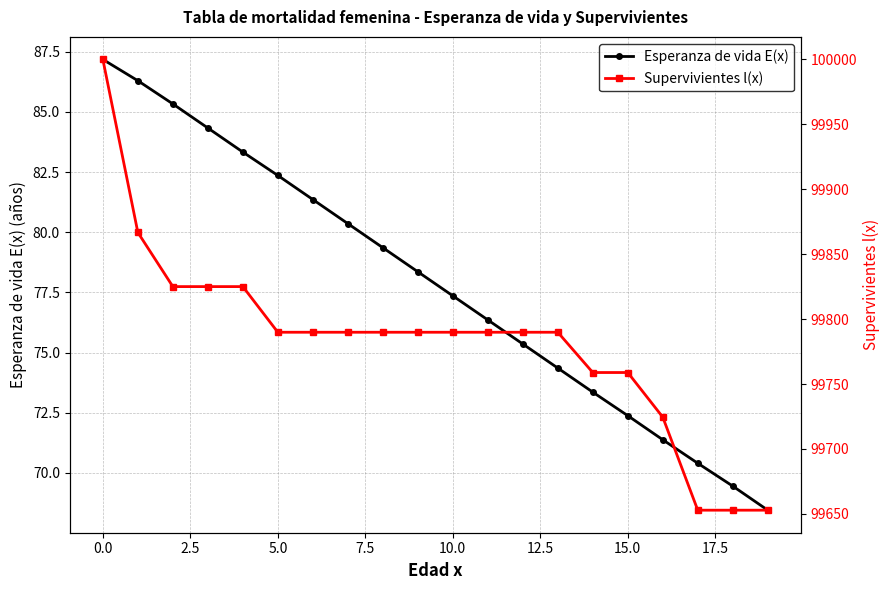

Rank the series at 18 from highest to lowest value.

Supervivientes l(x), Esperanza de vida E(x)